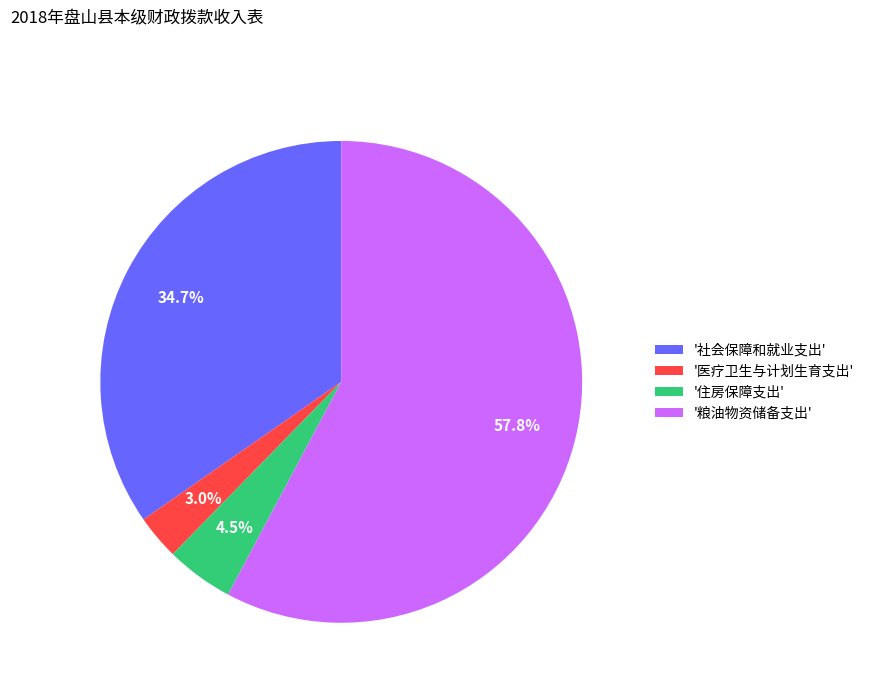

Rank the categories by value from highest to lowest.

'粮油物资储备支出', '社会保障和就业支出', '住房保障支出', '医疗卫生与计划生育支出'